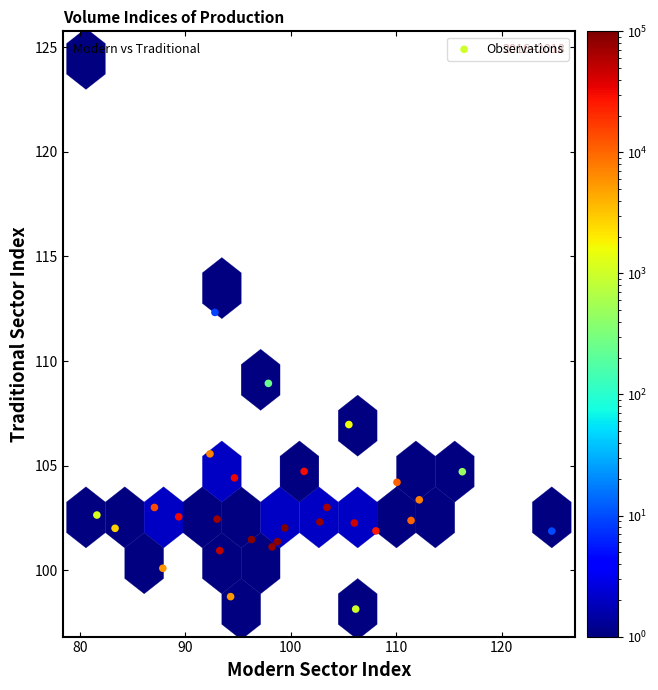

What is the range of Y values (max minus min)?

26.3